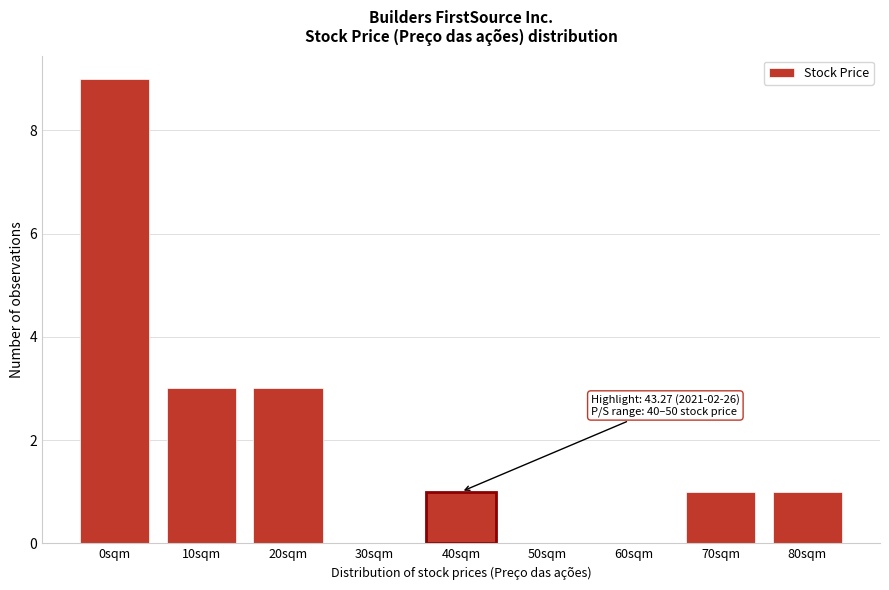

Reading left to right, list all the values displayed in this chart.

0sqm=9	10sqm=3	20sqm=3	30sqm=0	40sqm=1	50sqm=0	60sqm=0	70sqm=1	80sqm=1